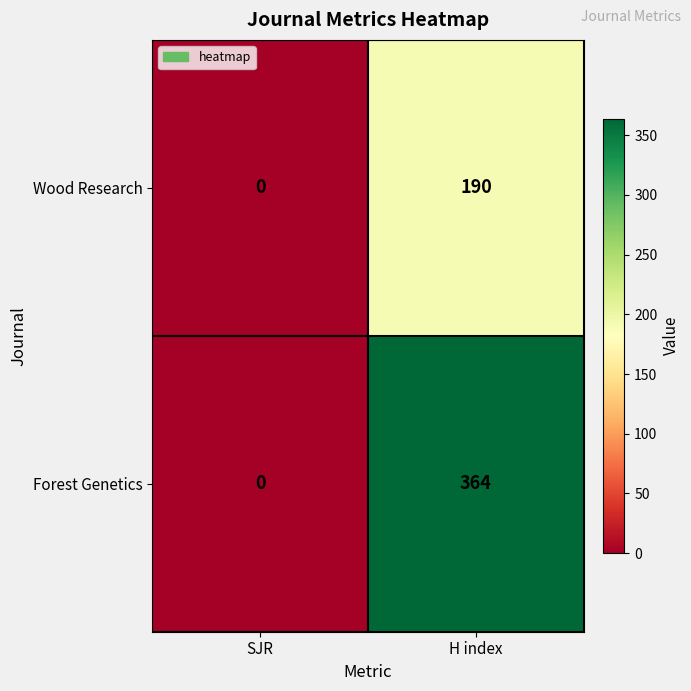

What is the sum of the Wood Research values at H index and SJR?

190